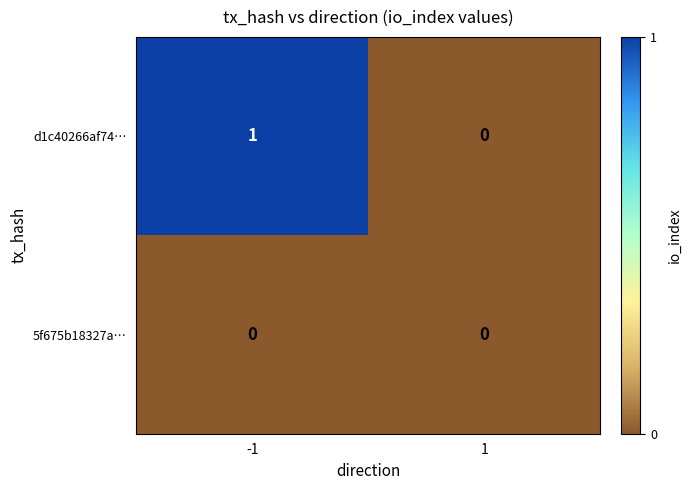

Reading left to right, what are all the values shown in this chart?

d1c40266af74…: -1=1	1=0
5f675b18327a…: -1=0	1=0